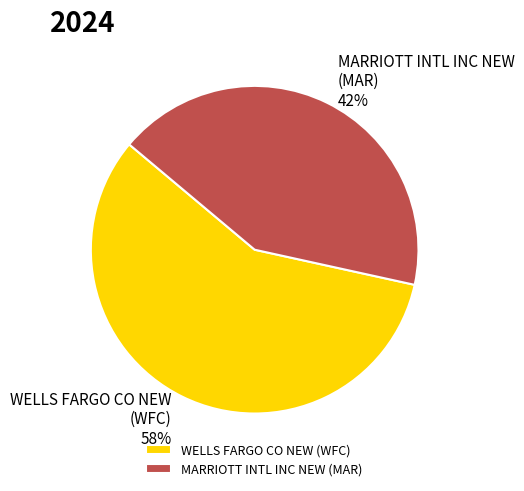

Approximately how many times larger is the value at WELLS FARGO CO NEW compared to MARRIOTT INTL INC NEW?

1.4